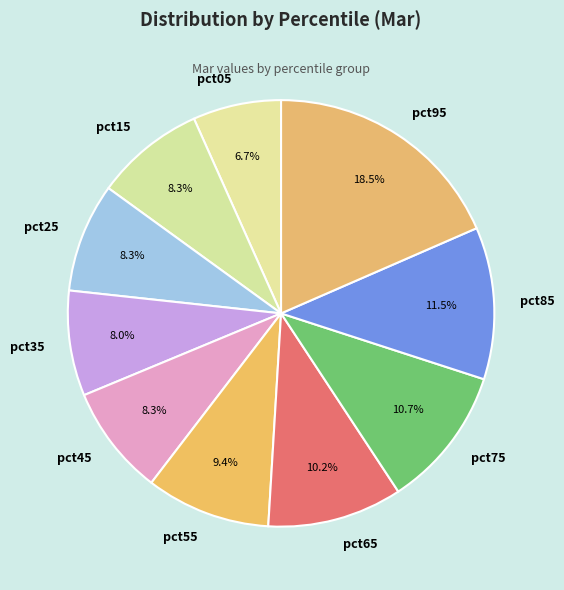

What is the total percentage of pct95 and pct55?

27.9%